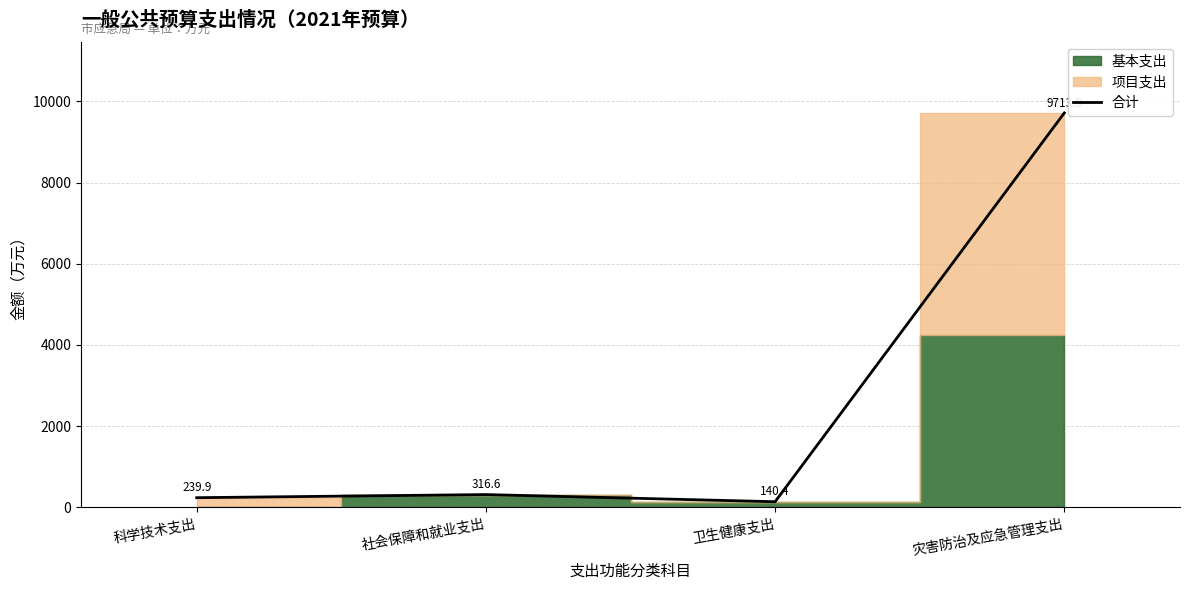

How many lines are shown in the chart?

1